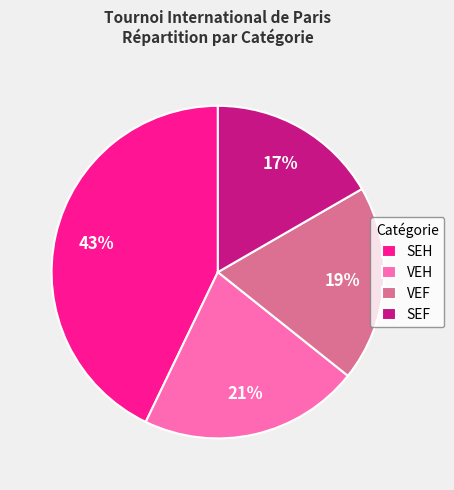

Which slice is the smallest?

SEF